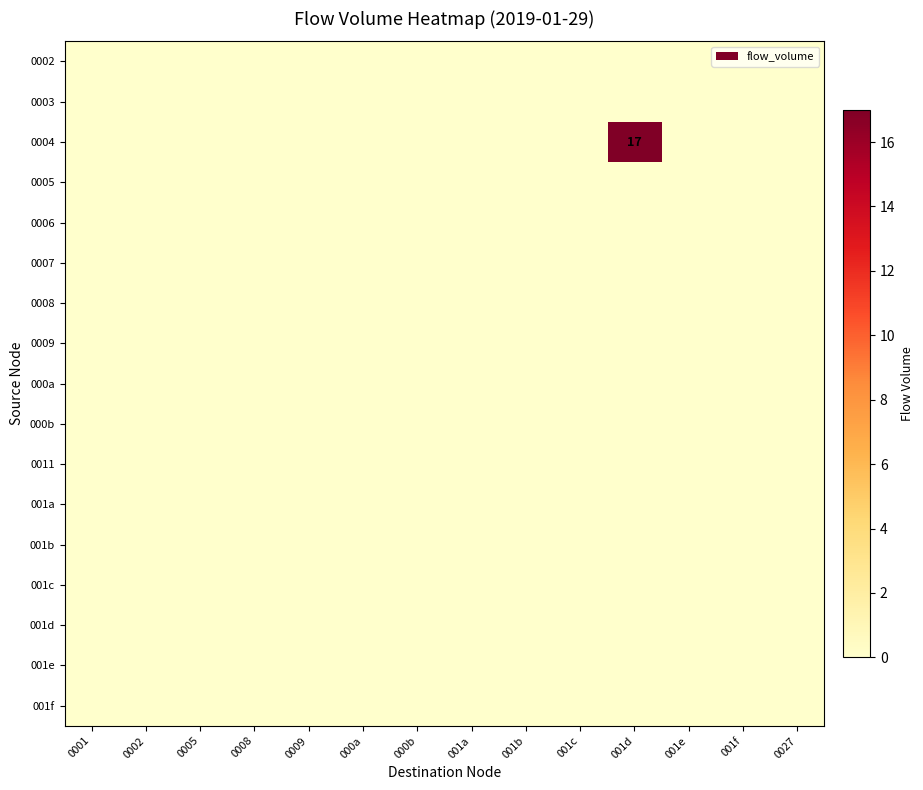

List the labels in order of 000b value, smallest first.

0001, 0002, 0005, 0008, 0009, 000a, 000b, 001a, 001b, 001c, 001d, 001e, 001f, 0027